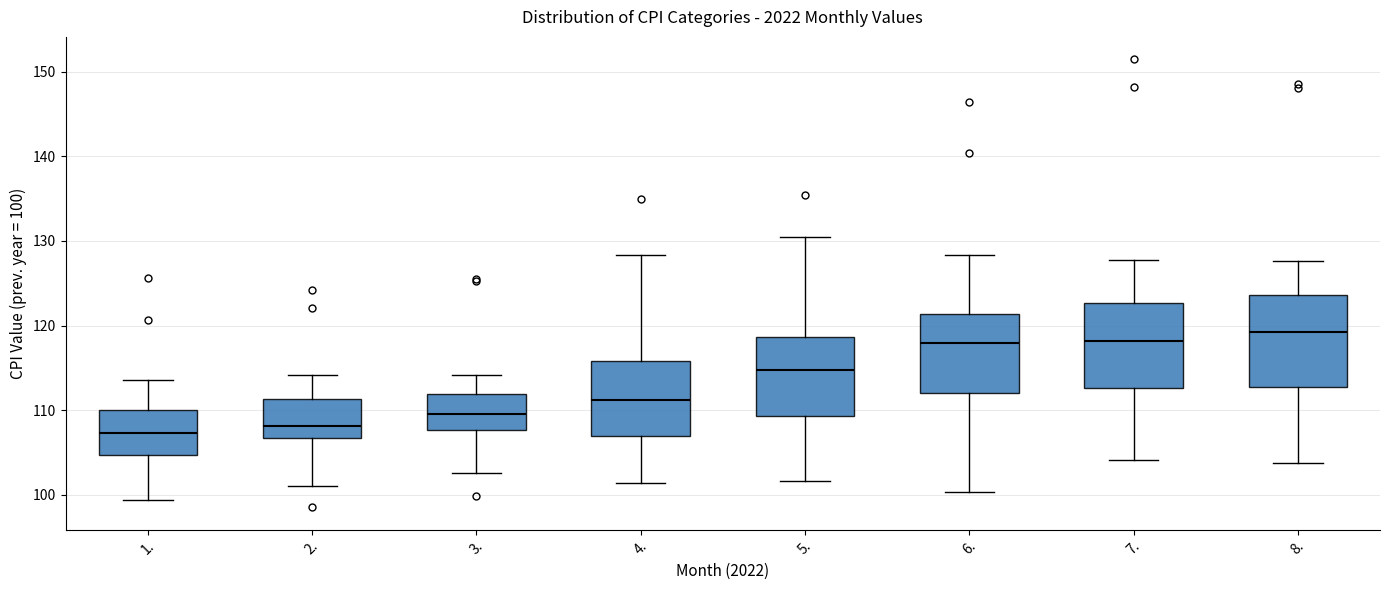

Reading left to right, transcribe this box plot: for each box, give where its median line is, the range the box spans, and where its two whiskers end, as read against the y-axis. The values are not printed on the chart, so give them approximately, as read against the axis.

1.: median 107, box 105 to 110, whiskers 99 to 114
2.: median 108, box 107 to 111, whiskers 101 to 114
3.: median 110, box 108 to 112, whiskers 103 to 114
4.: median 111, box 107 to 116, whiskers 101 to 128
5.: median 115, box 109 to 119, whiskers 102 to 131
6.: median 118, box 112 to 121, whiskers 100 to 128
7.: median 118, box 113 to 123, whiskers 104 to 128
8.: median 119, box 113 to 124, whiskers 104 to 128